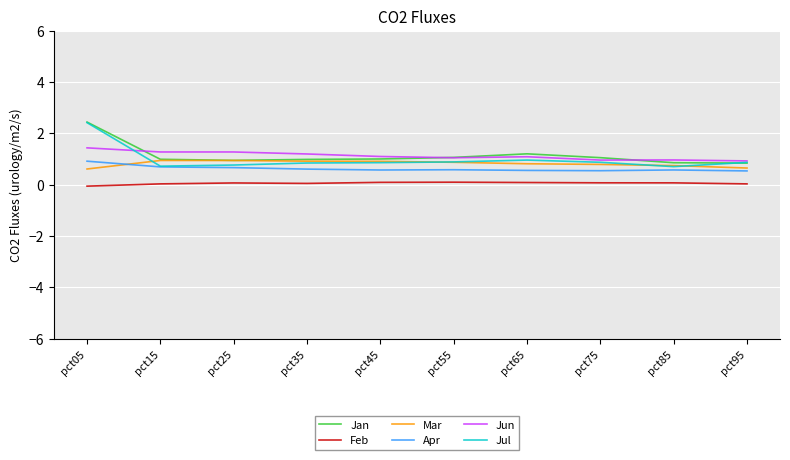

Which series has the largest range (max minus min)?

Jul